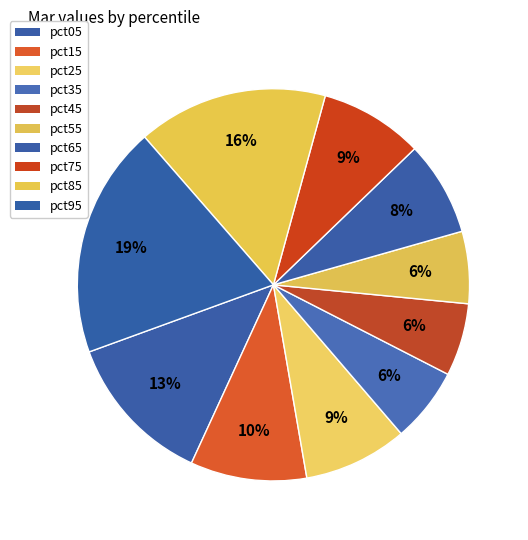

Count the number of slices in the pie.

10